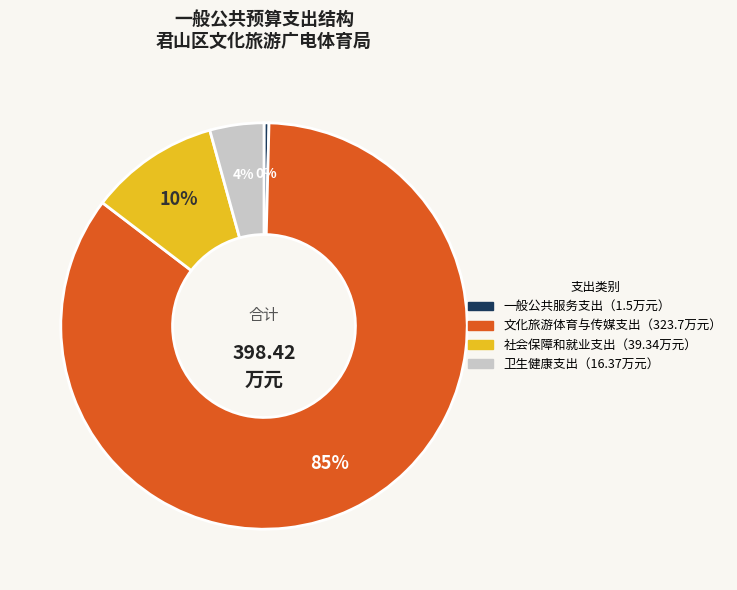

Is there any slice that represents more than half of the pie?

Yes